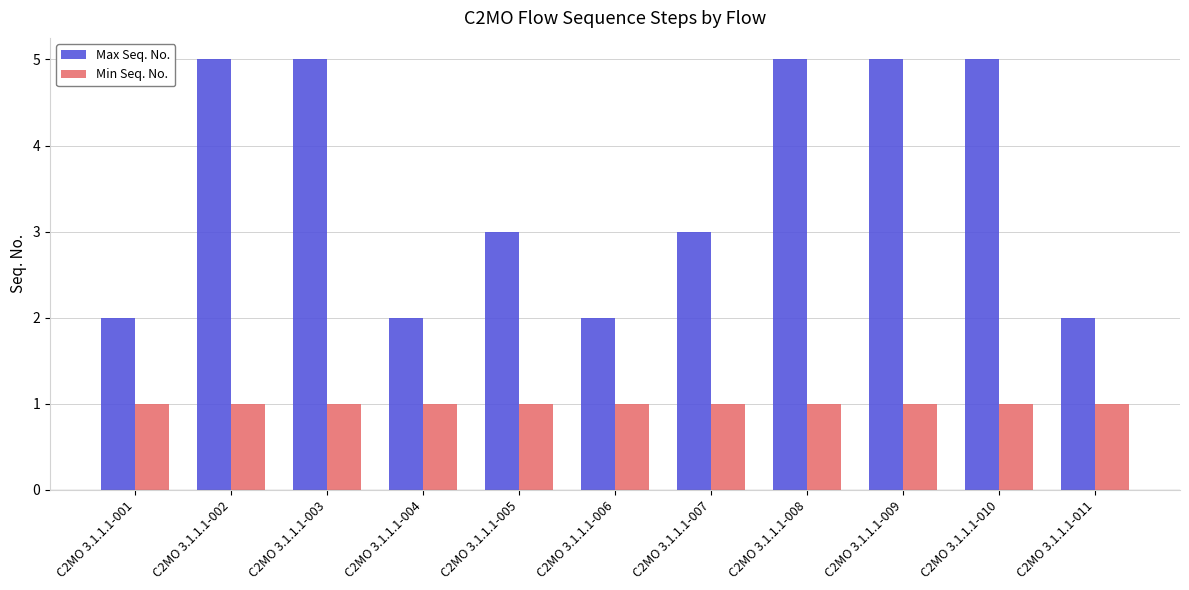

The value of Max Seq. No. at C2MO 3.1.1.1-011 is 3. True or false?

False